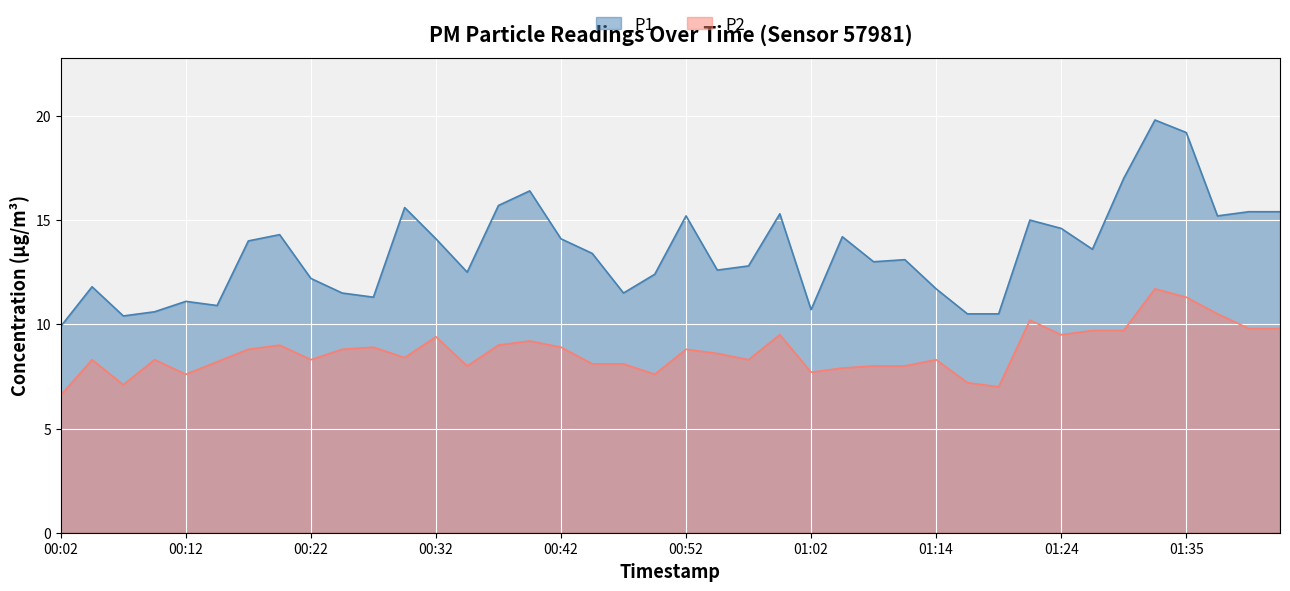

How many lines are shown in the chart?

2